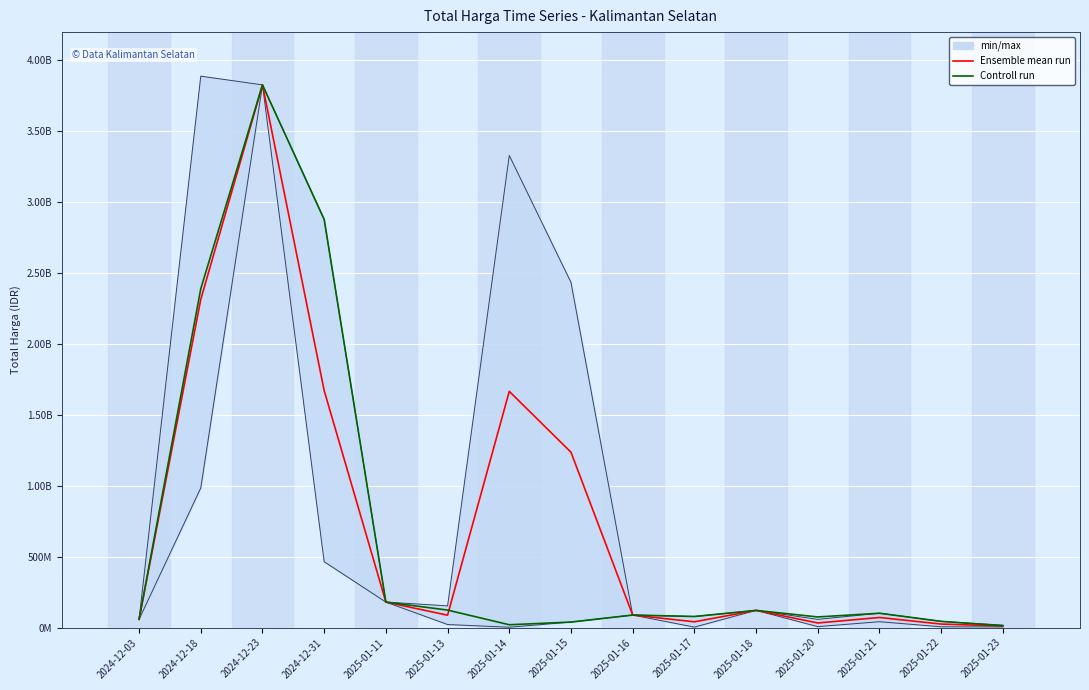

What is the average value of the Ensemble mean run series?

762192652